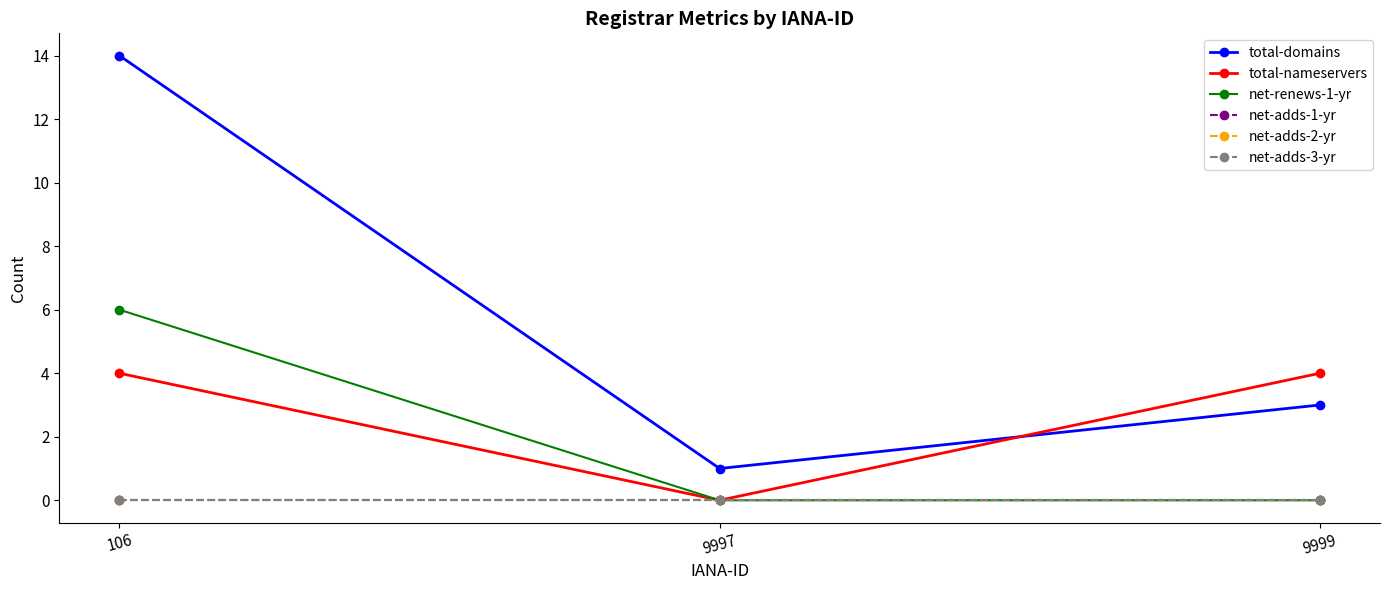

Where is net-renews-1-yr nearest to the value 3?

106